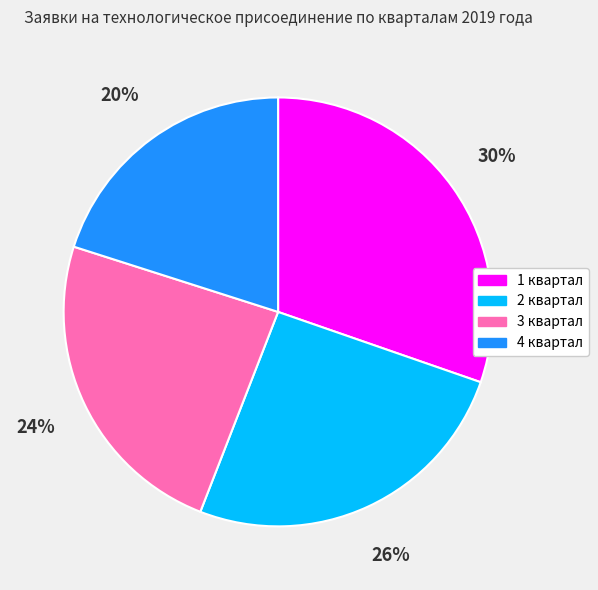

Do 1 квартал and 3 квартал together represent more than half of the pie?

Yes